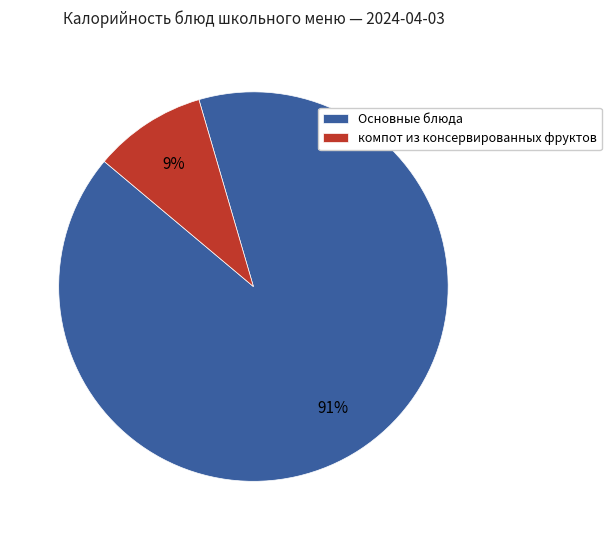

Which category accounts for the majority?

Основные блюда